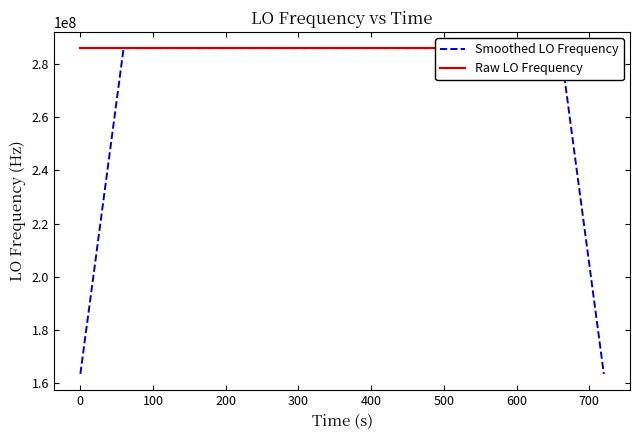

Does the chart display data point markers on the line(s)?

No